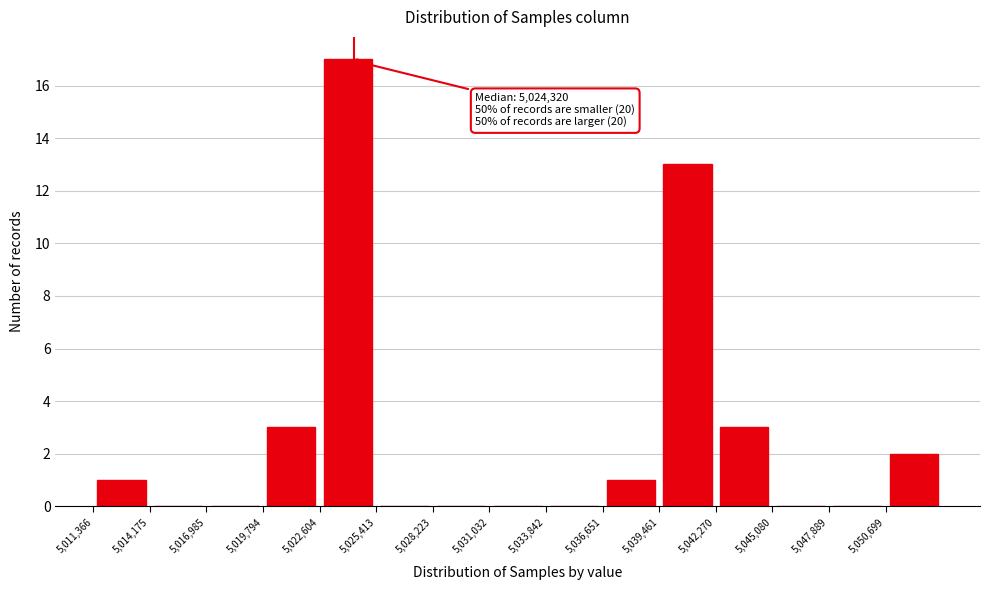

Over which range of the x-axis is the bar tallest?

5022500 to 5025500